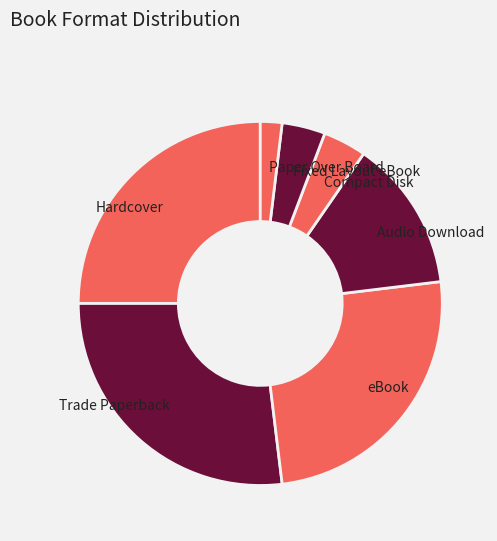

Which slice is the smallest?

Paper Over Board